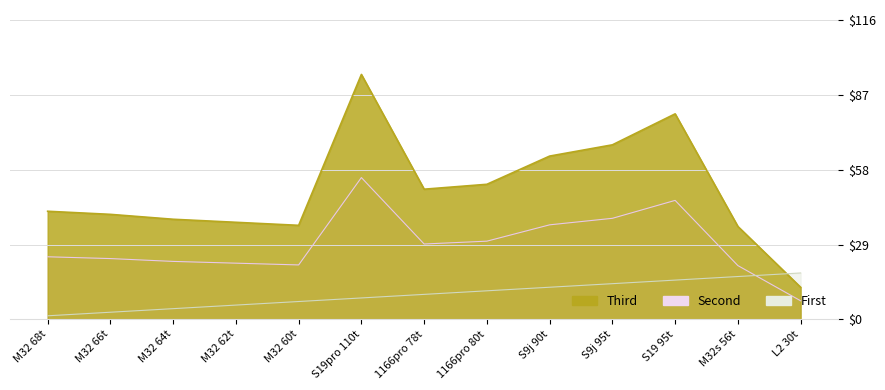

What is the total value across all series at M32 66t?

67.1